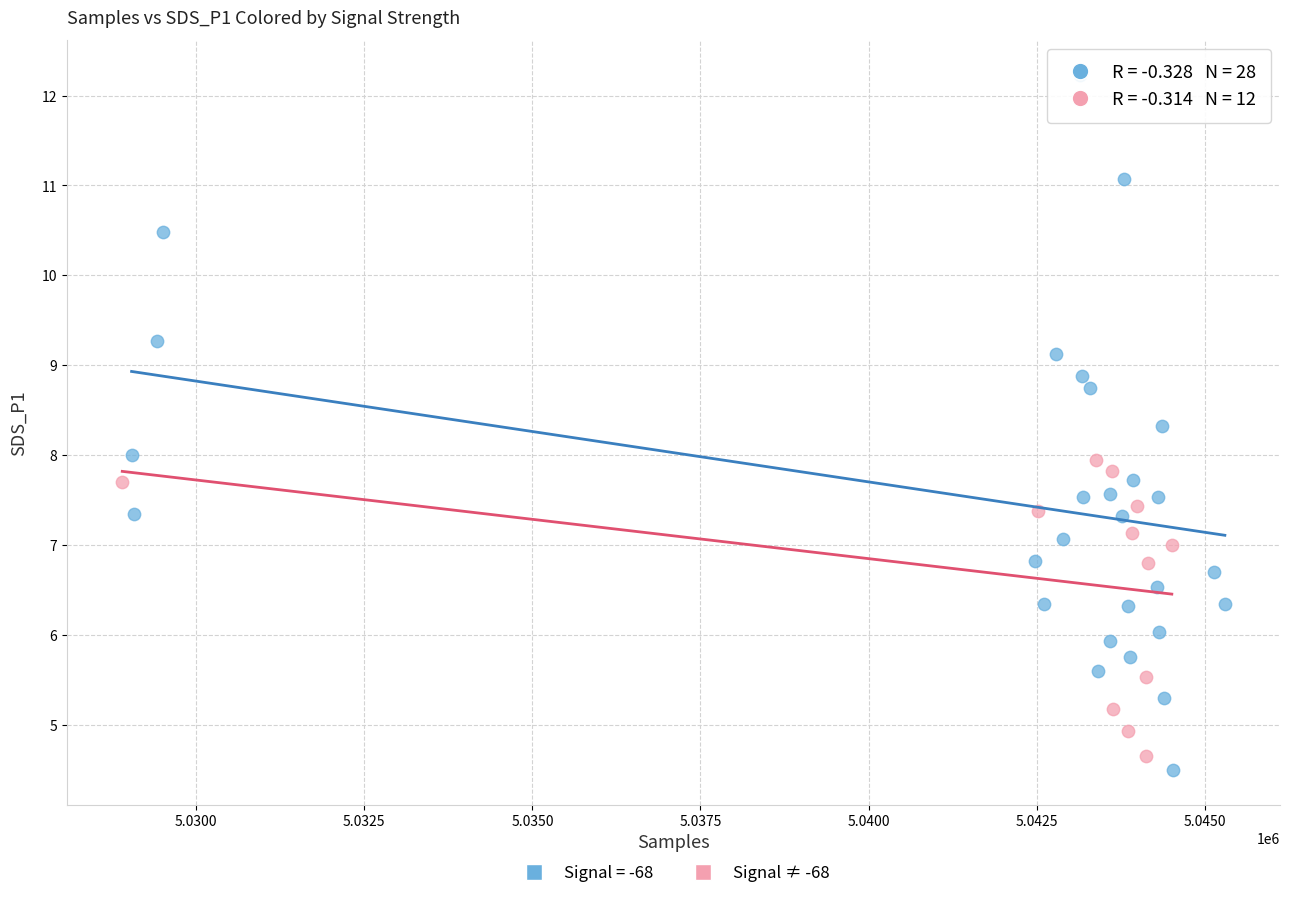

Which series has the largest Y range (max minus min)?

Signal = -68